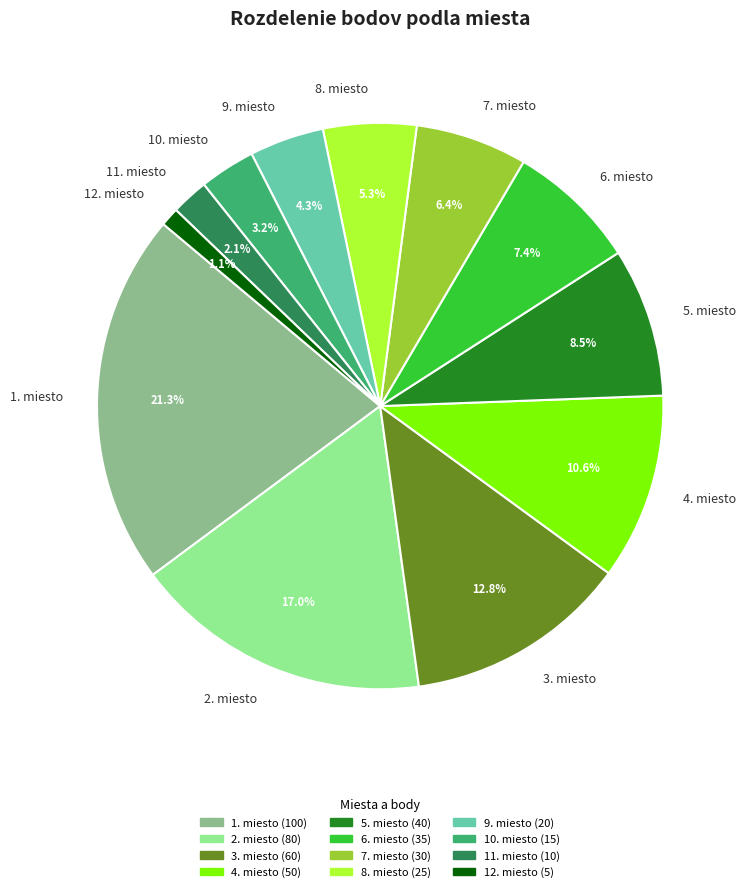

To the nearest percent, what portion does 11. miesto represent?

2%